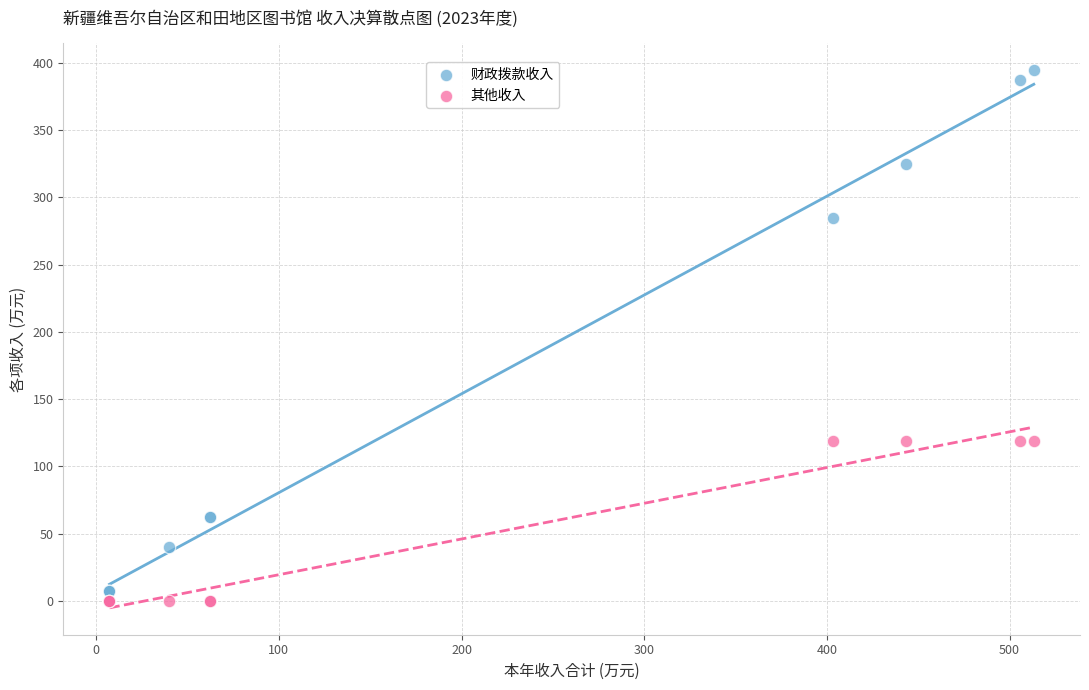

Which series contains the highest Y value?

财政拨款收入